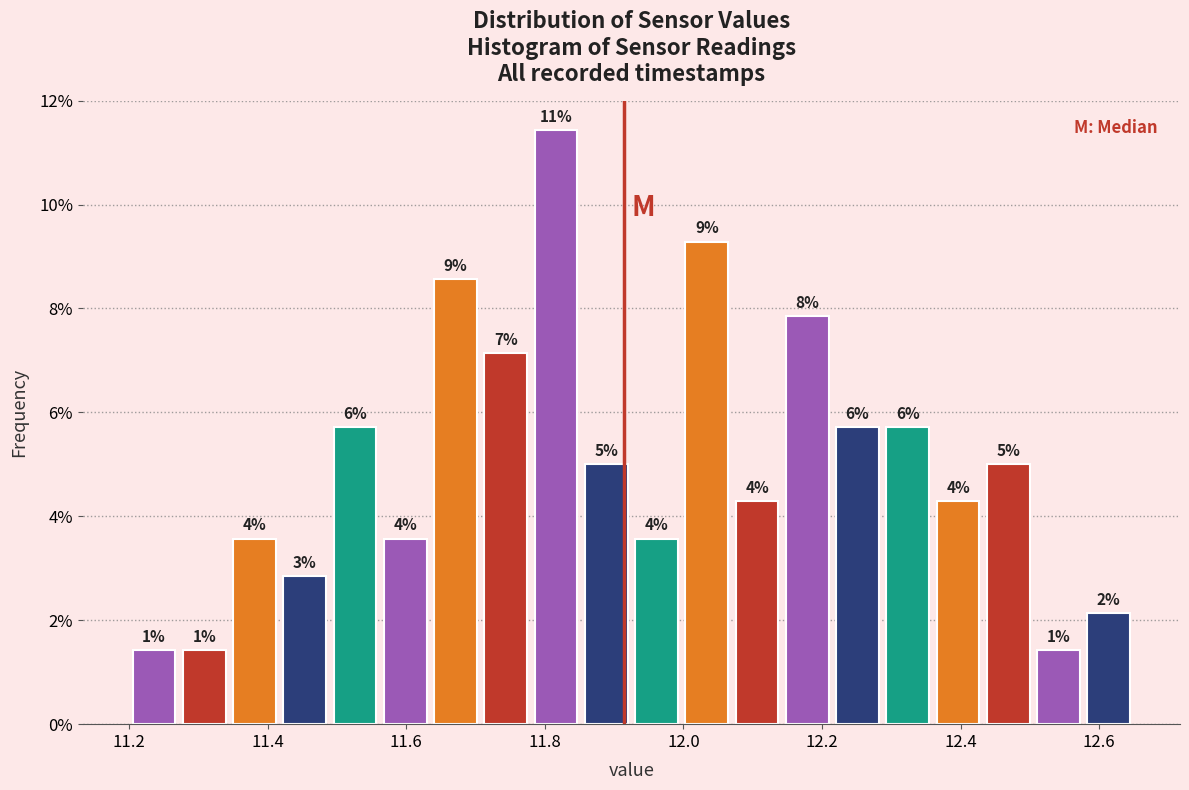

Read against the x-axis, roughly where is the centre of the tallest bar?

11.82